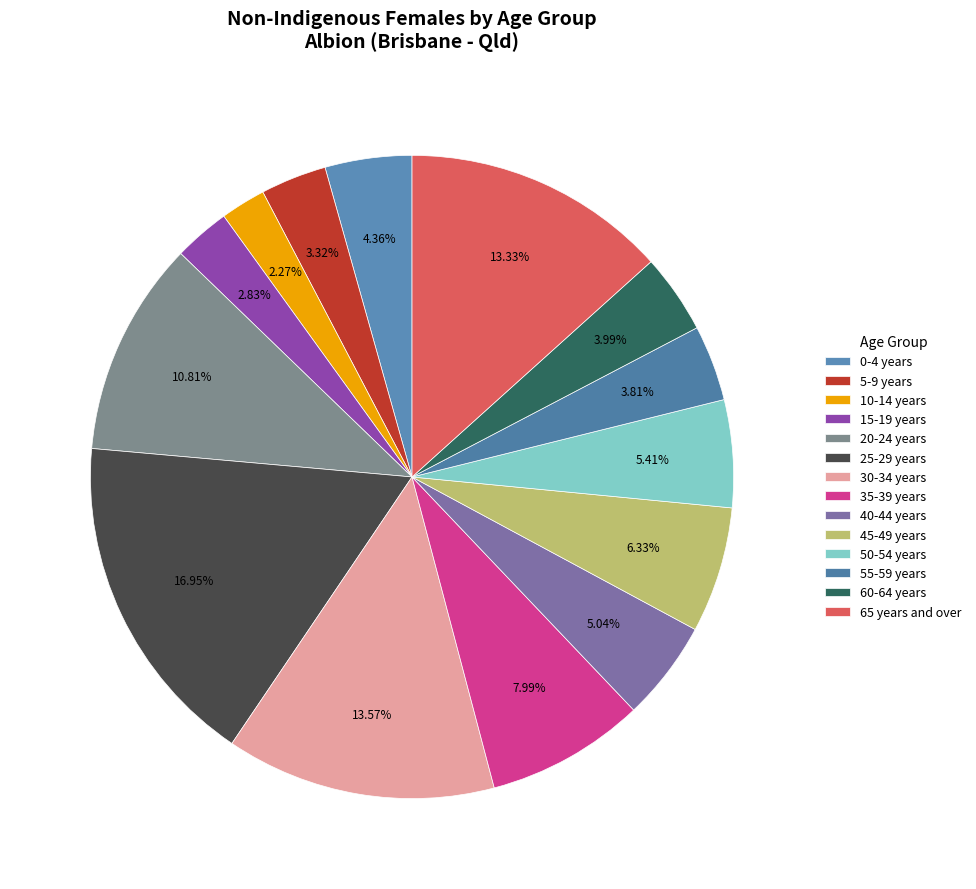

How many slices are in this pie chart?

14